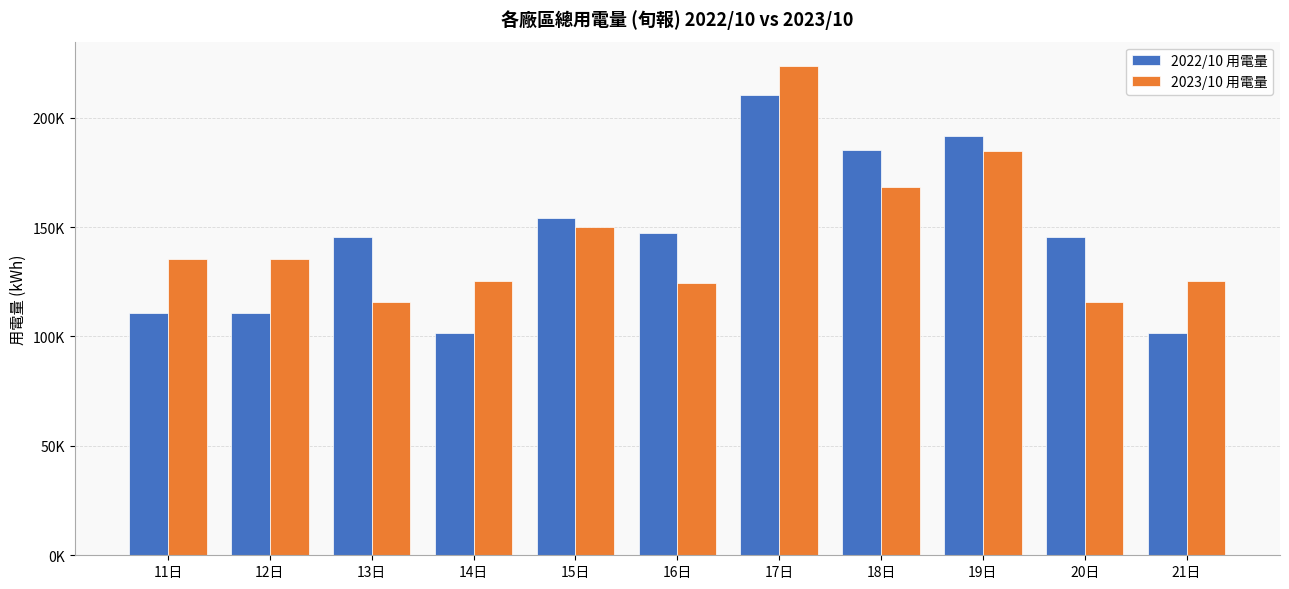

Are the bars horizontal?

No